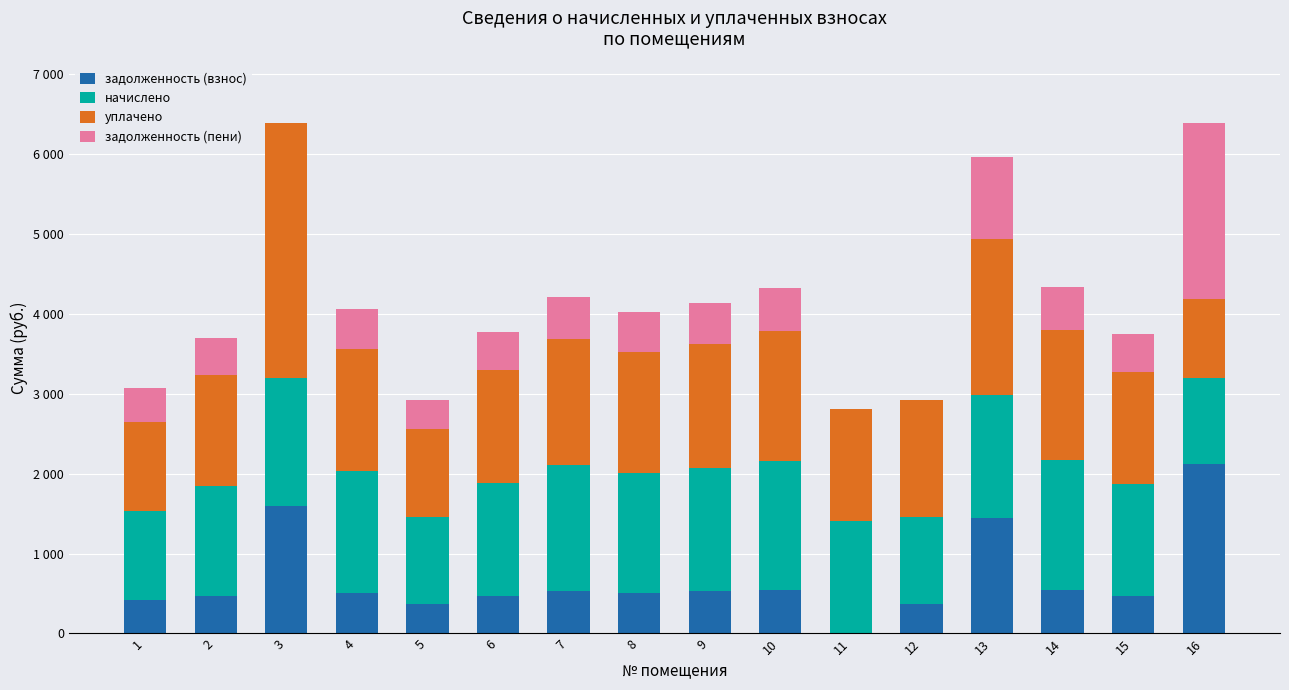

What are all the series names shown in the legend?

задолженность (взнос), начислено, уплачено, задолженность (пени)